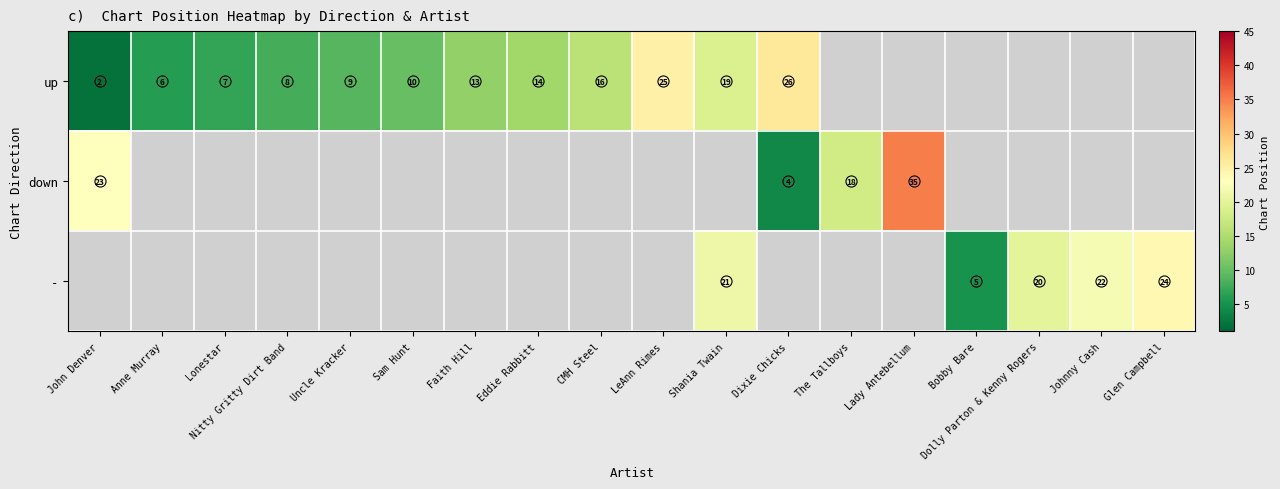

Is the value of down at Dixie Chicks greater than the value of up at Shania Twain?

No